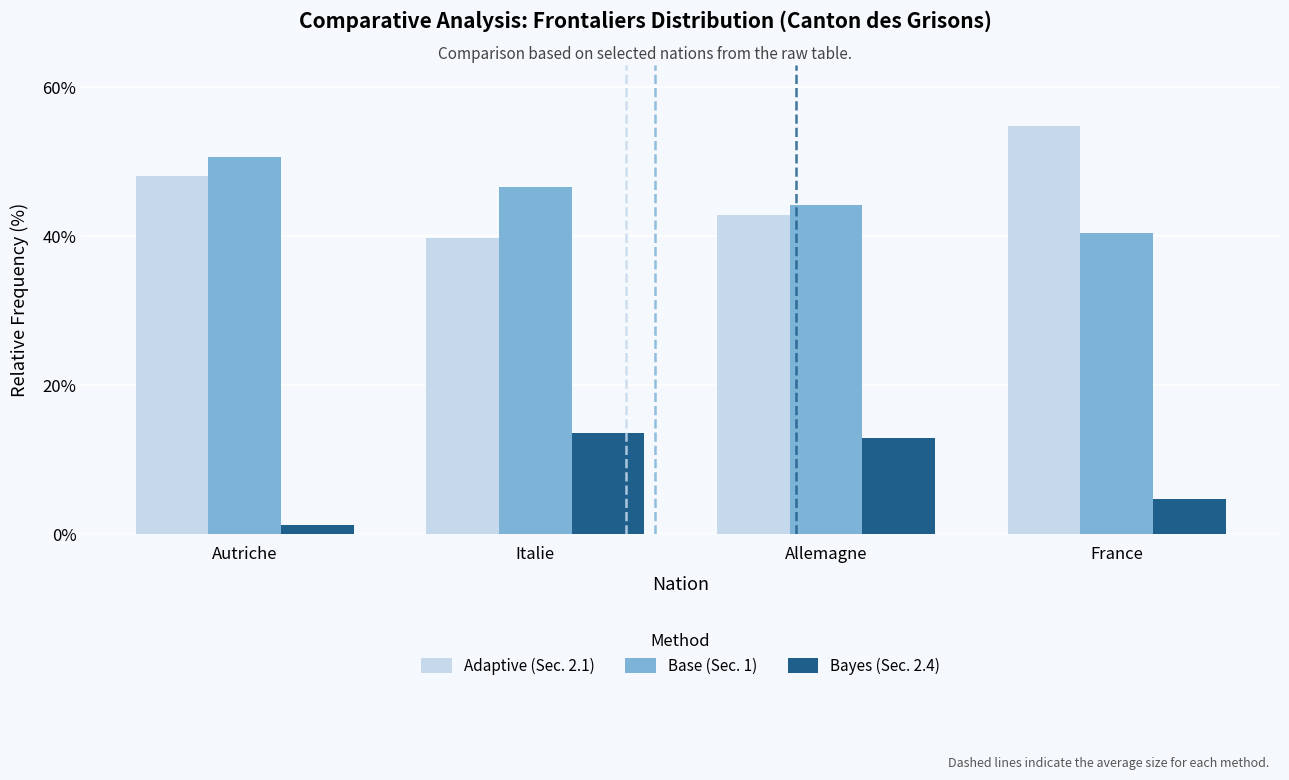

What is the label of the 1st bar from the right?

France